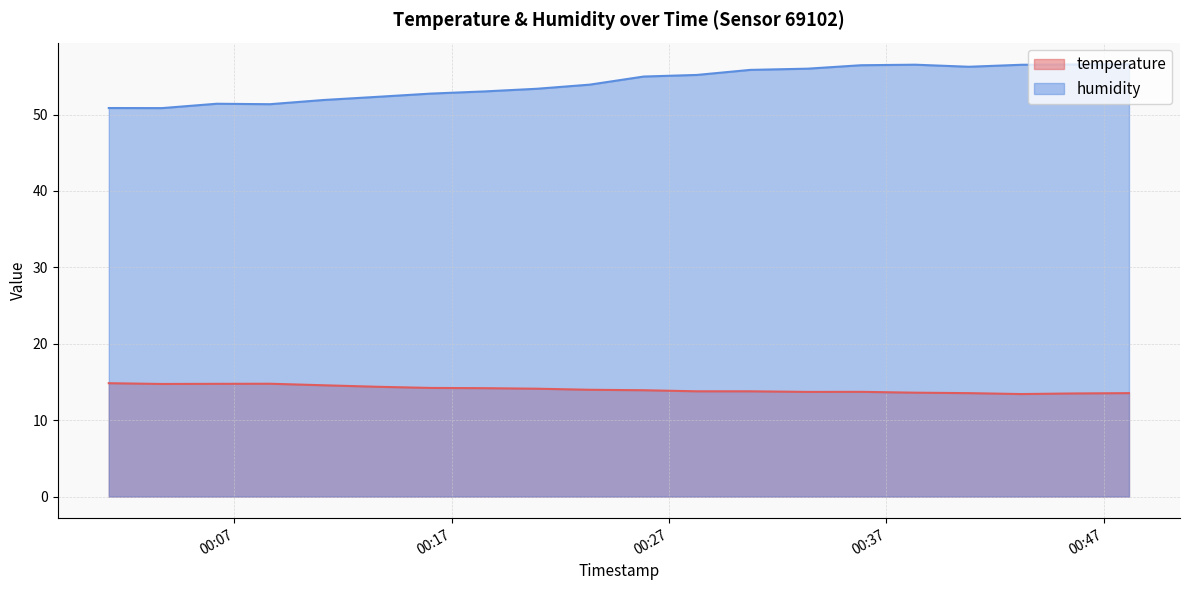

List the series in order of their peak value, lowest first.

temperature, humidity